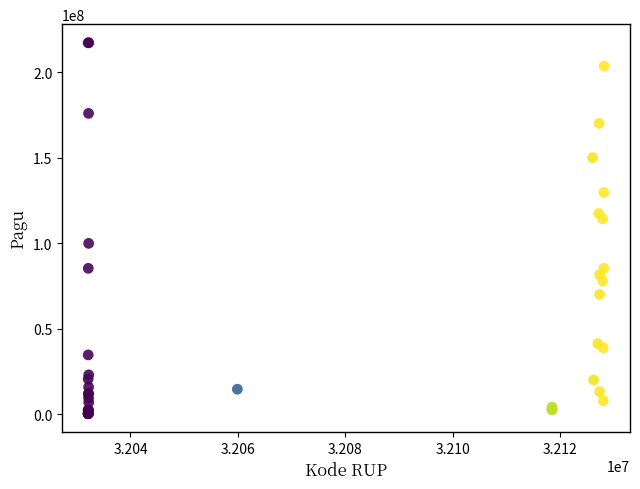

What Y value in the scatter plot is closest to 108830000?

114296000